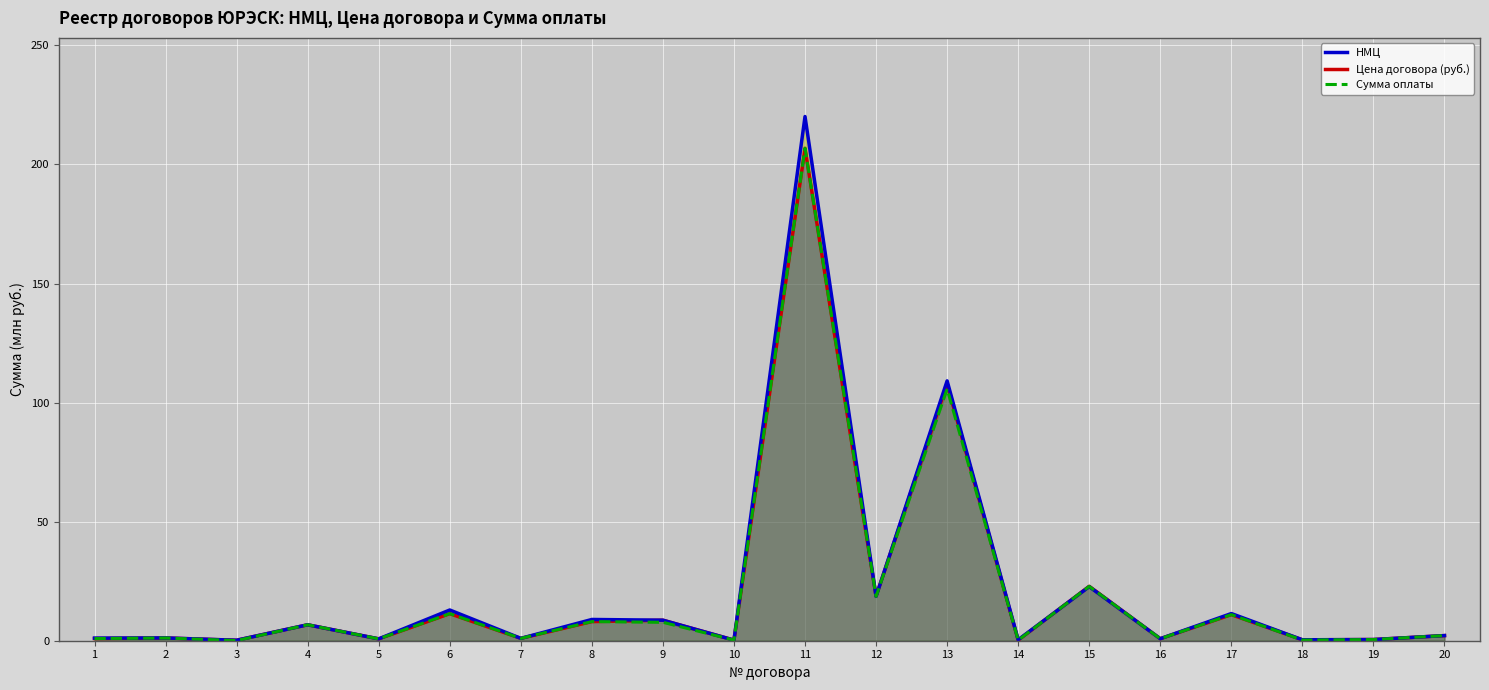

Which category has the highest value in the НМЦ series?

11